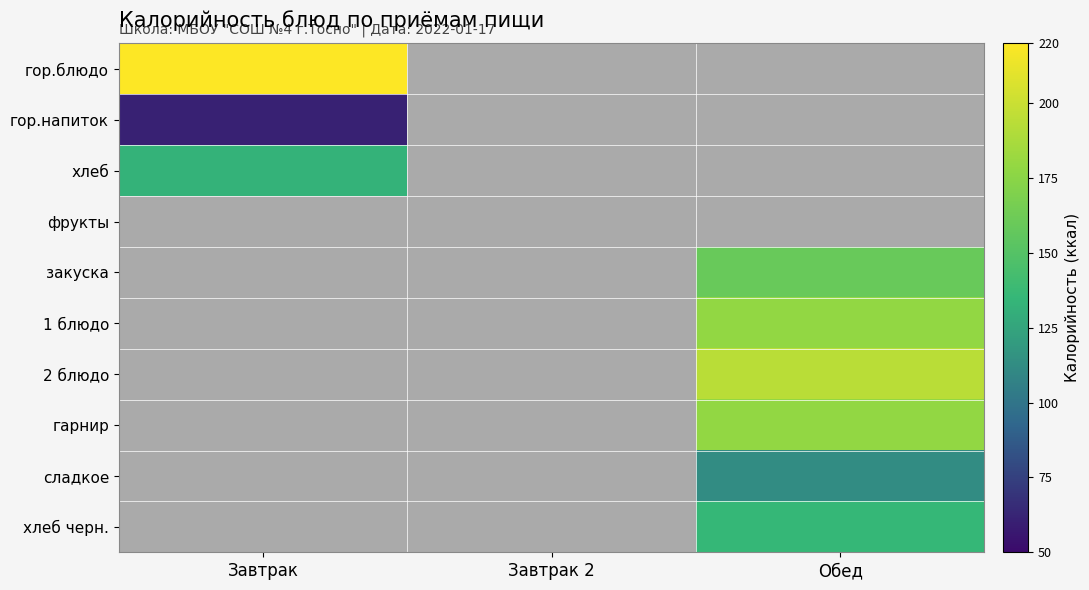

How many data points does each series have?

3